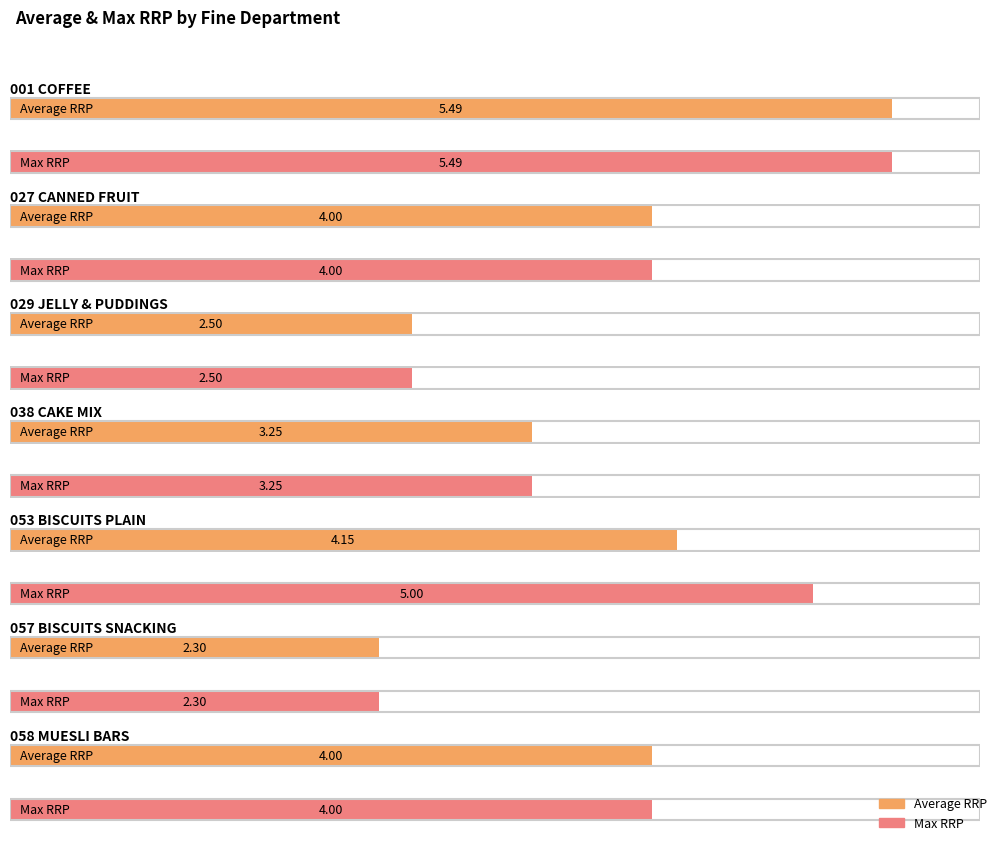

What is the average value of the Average RRP series?

3.7